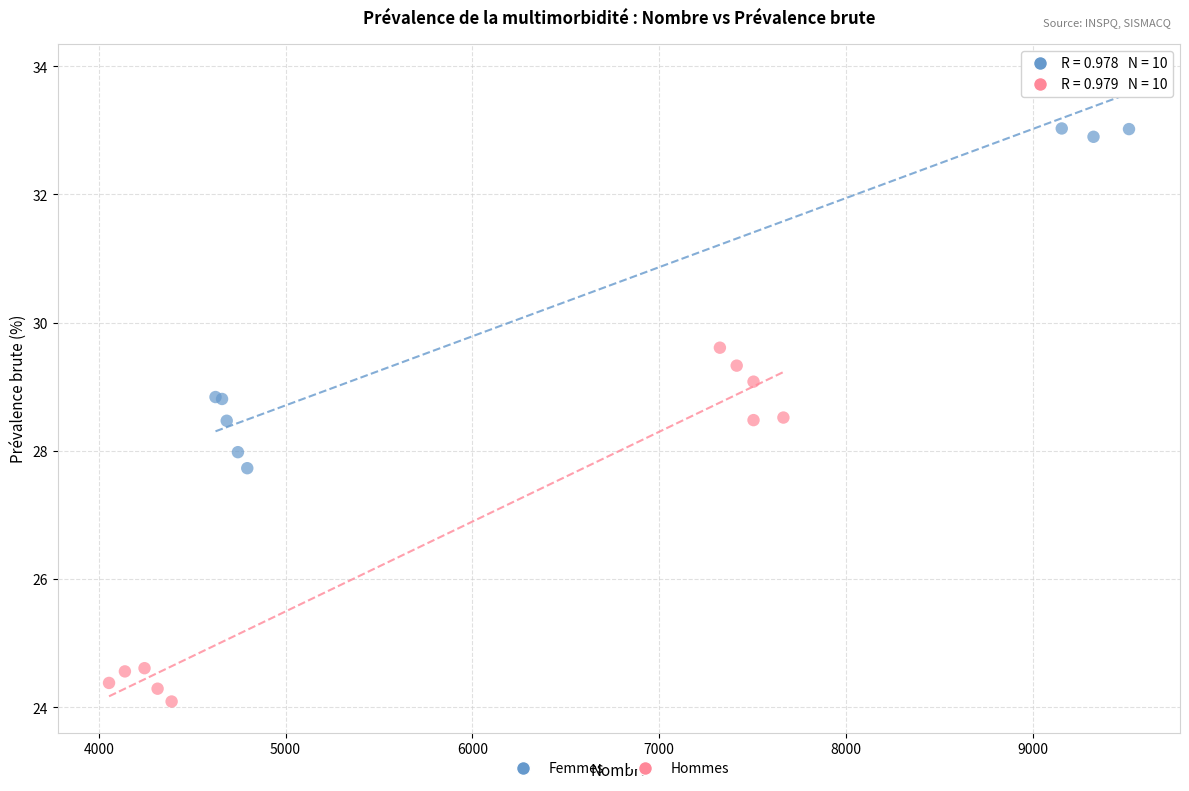

What are all the series names shown in the legend?

Femmes, Hommes